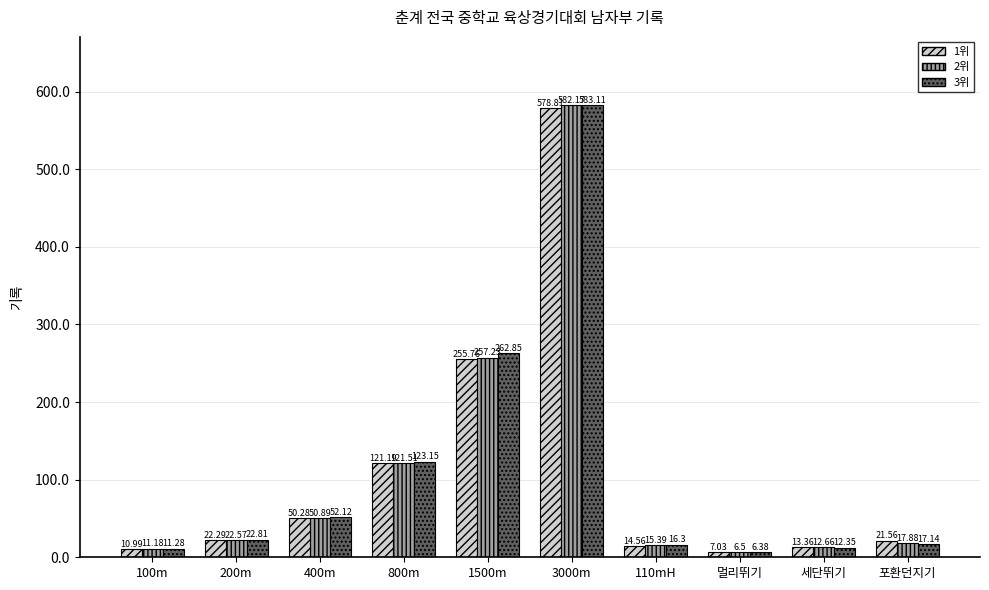

At which label is 2위 closest to 294?

1500m